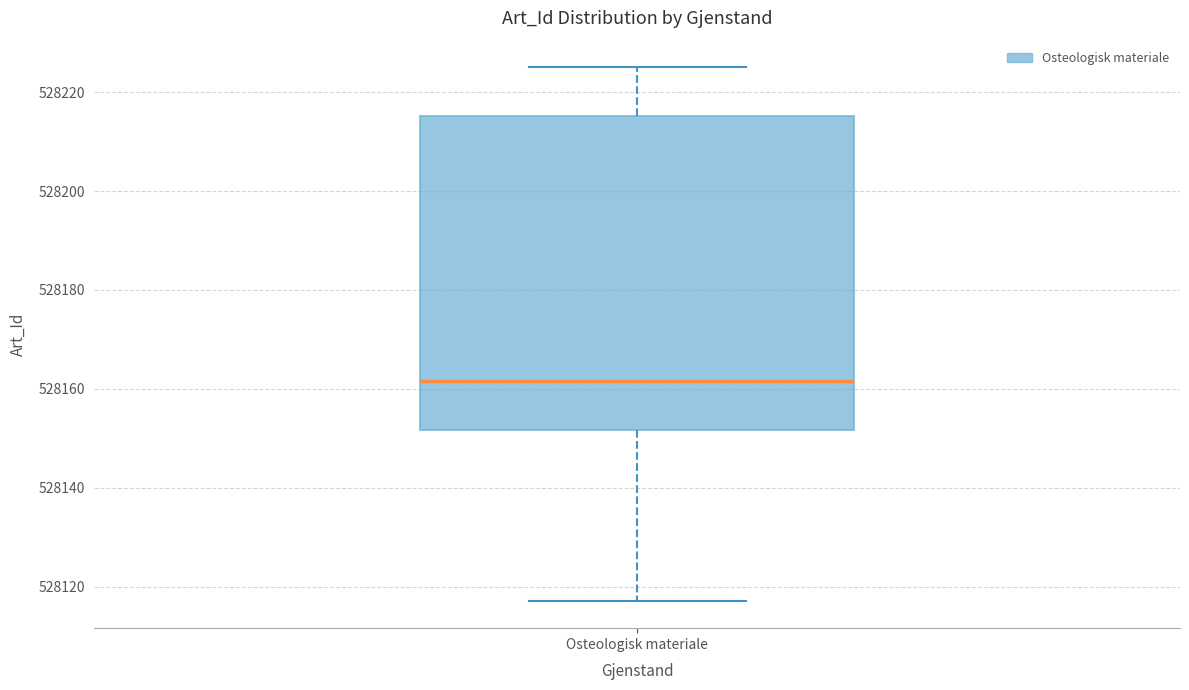

Where does the lower whisker of the box for Osteologisk materiale end on the y-axis? The values are not printed on the chart, so give them approximately, as read against the axis.

528118